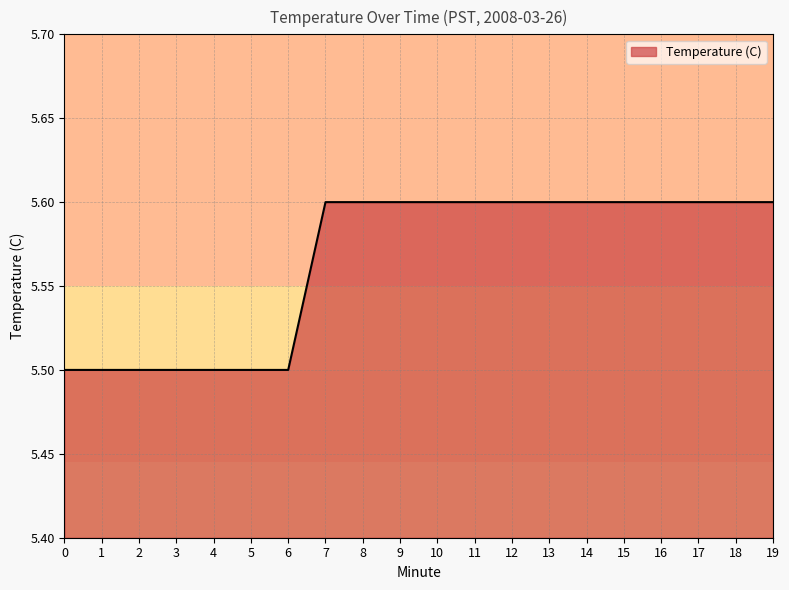

True or false: the data shows 7.9 at 6.

False